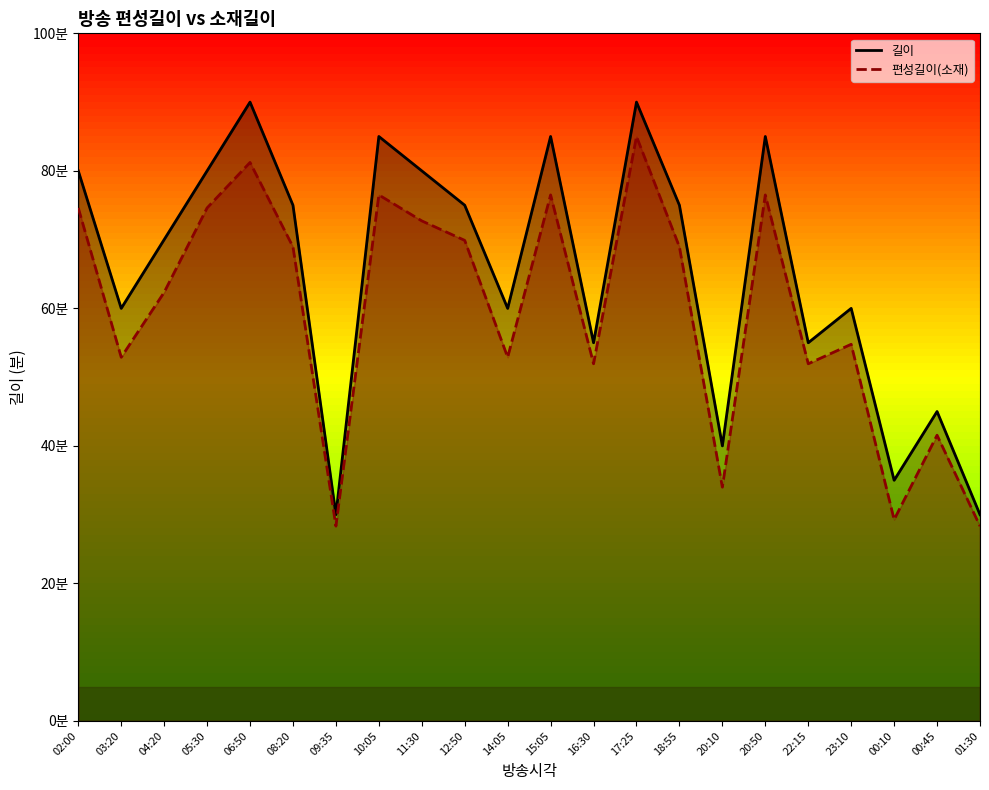

Rank the categories by 편성길이(소재) value from highest to lowest.

17:25, 06:50, 10:05, 15:05, 20:50, 02:00, 05:30, 11:30, 12:50, 08:20, 18:55, 04:20, 23:10, 03:20, 14:05, 16:30, 22:15, 00:45, 20:10, 00:10, 09:35, 01:30